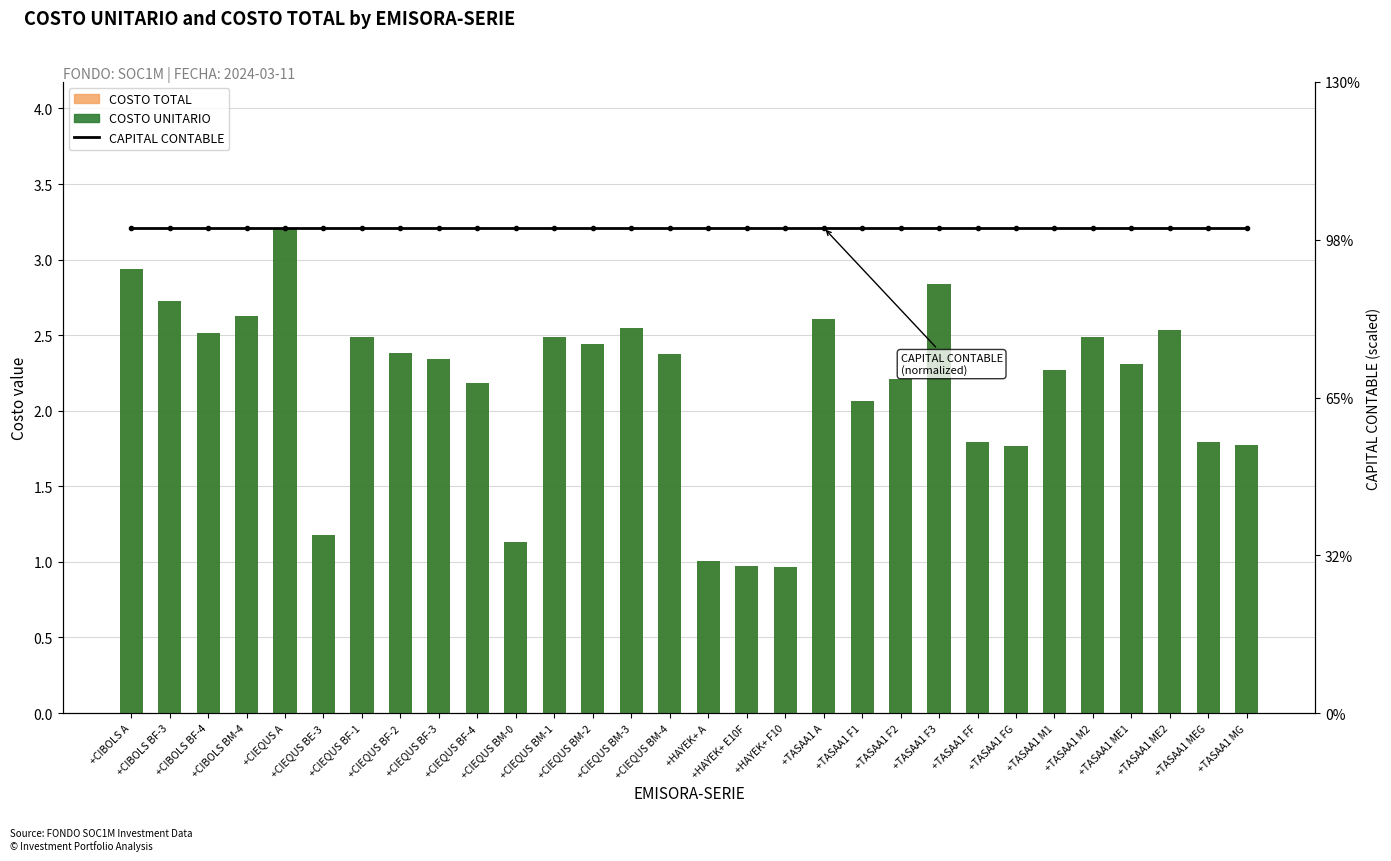

What is the sum of all CAPITAL CONTABLE values?

96.4